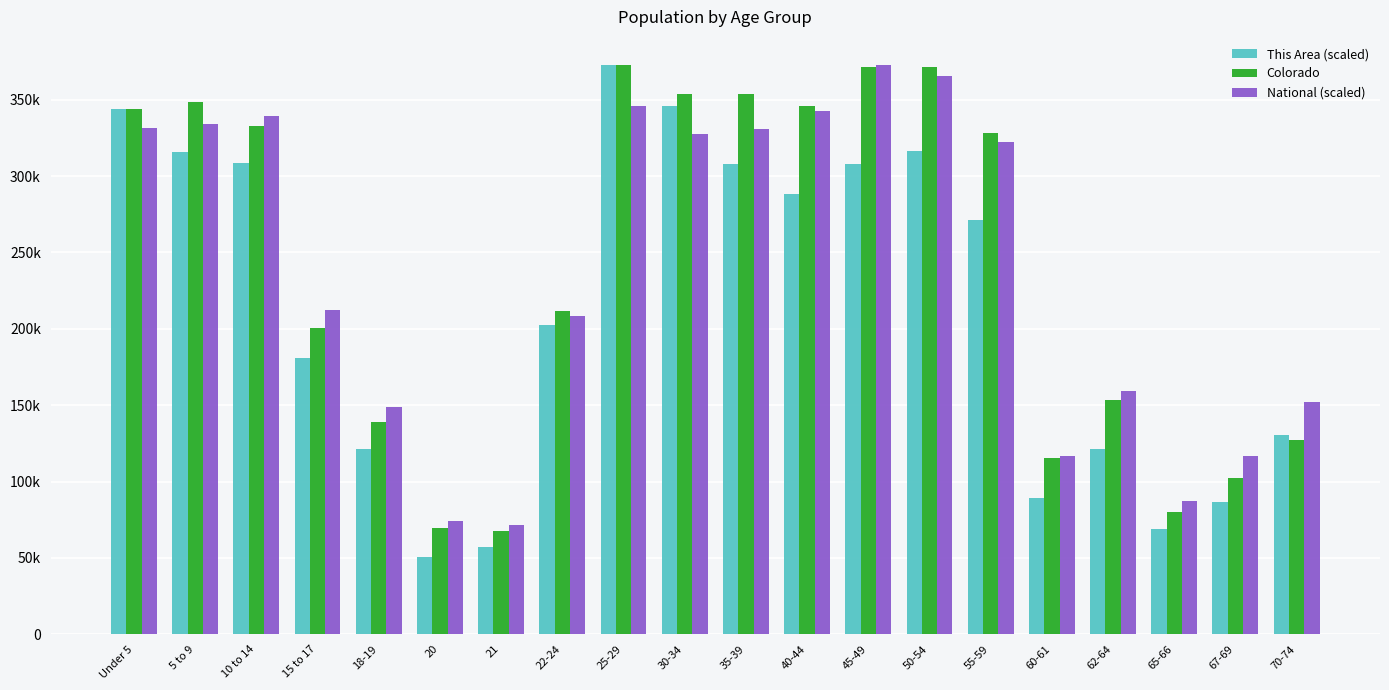

At which category does the chart reach its peak across all series?

25-29